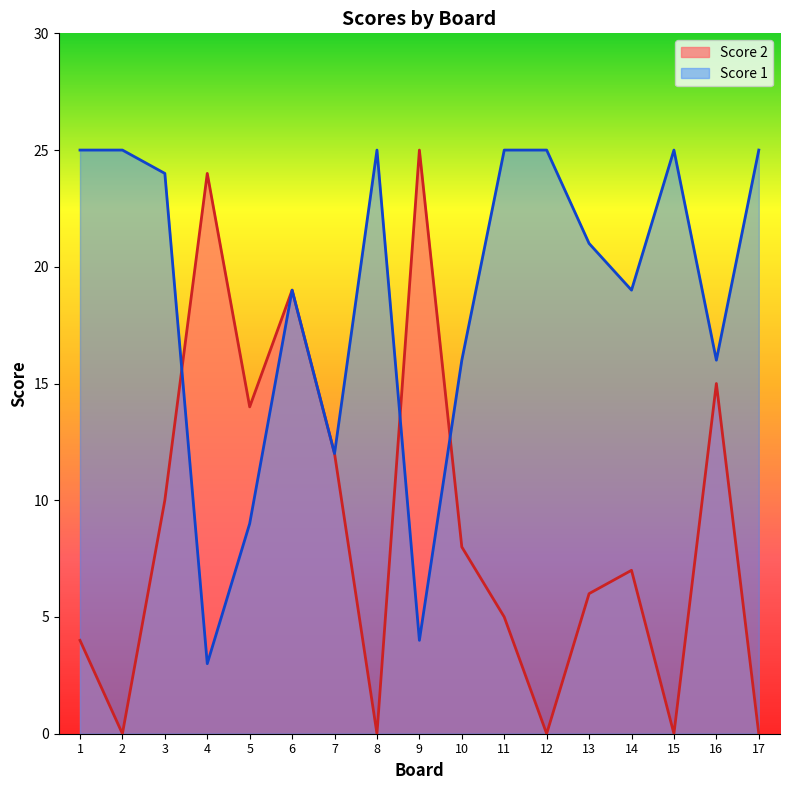

The Score 1 series shows 25 at 12. True or false?

True